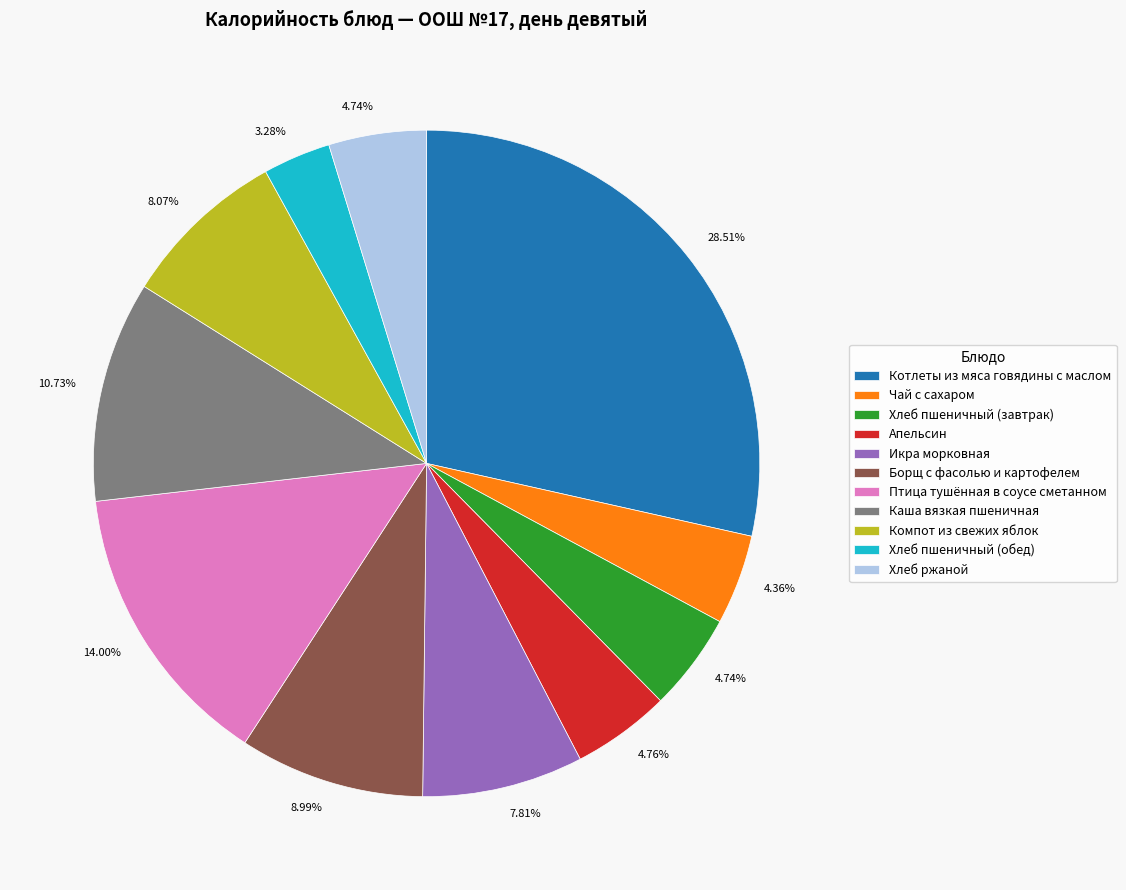

Does Чай с сахаром represent more than half of the total?

No